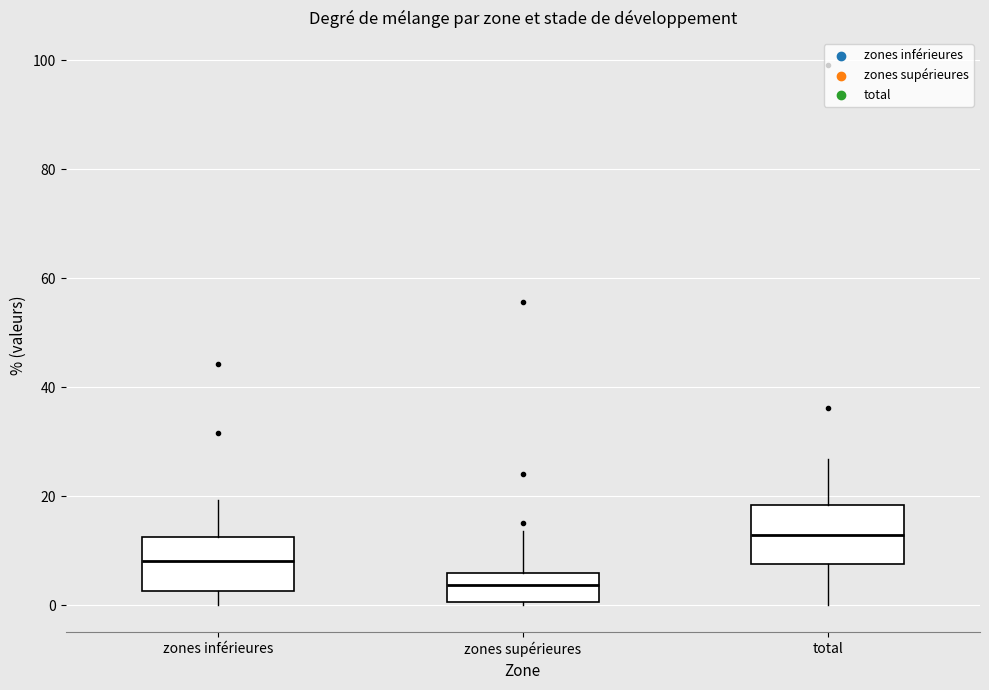

Where does the lower whisker of the box for zones inférieures end on the y-axis? The values are not printed on the chart, so give them approximately, as read against the axis.

0